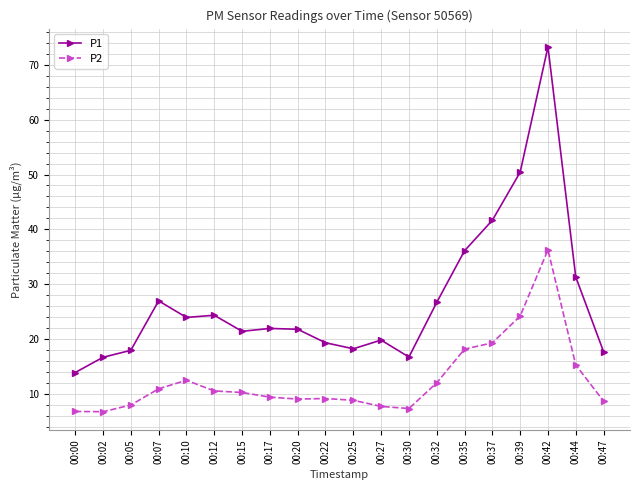

How many lines are shown in the chart?

2